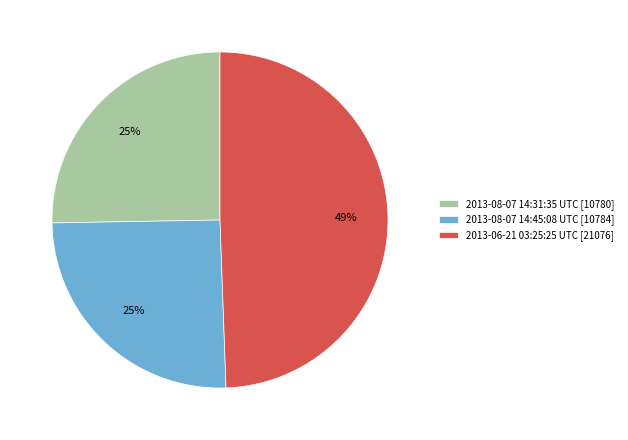

What is the ratio of the value at 2013-08-07 14:45:08 UTC to the value at 2013-06-21 03:25:25 UTC?

0.5